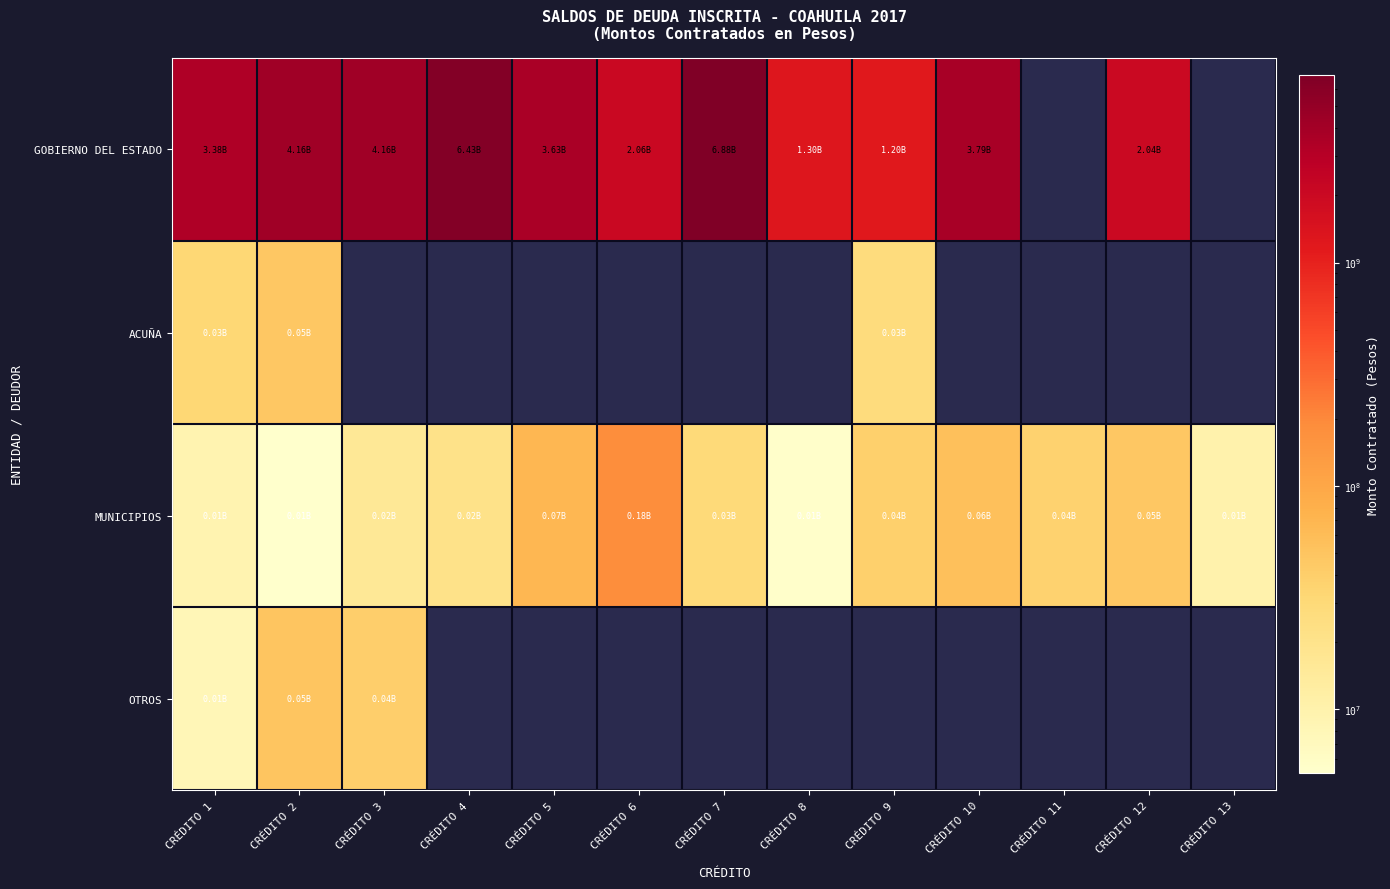

List the series in order of their peak value, highest first.

GOBIERNO DEL ESTADO, MUNICIPIOS, OTROS, ACUÑA